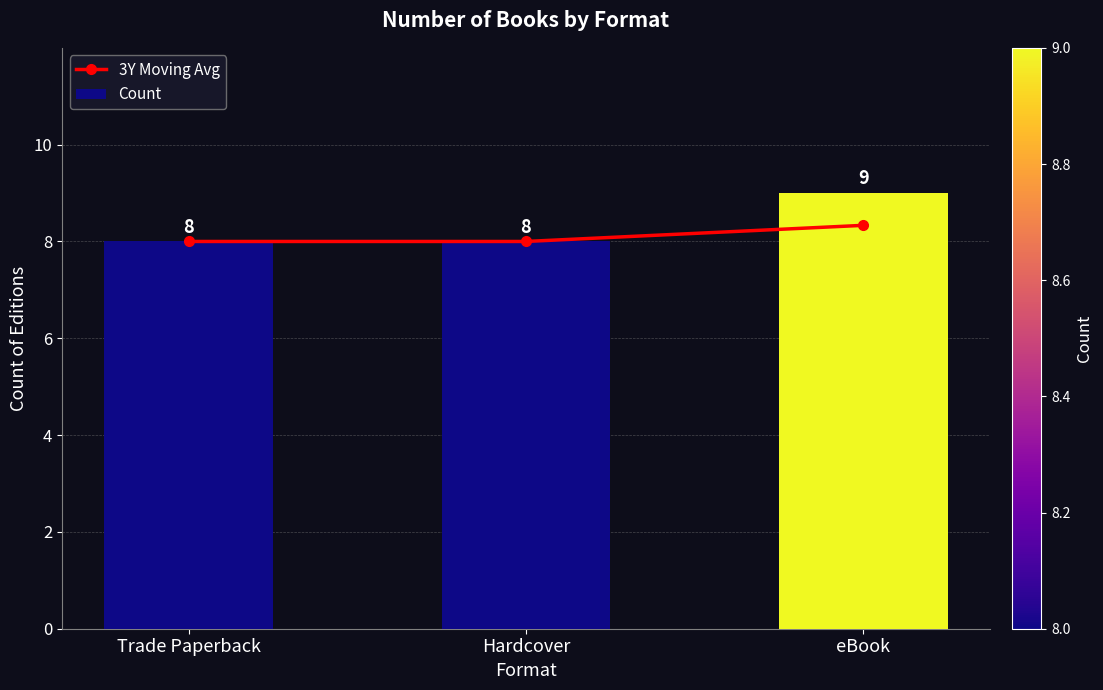

What position from the right is Hardcover?

2